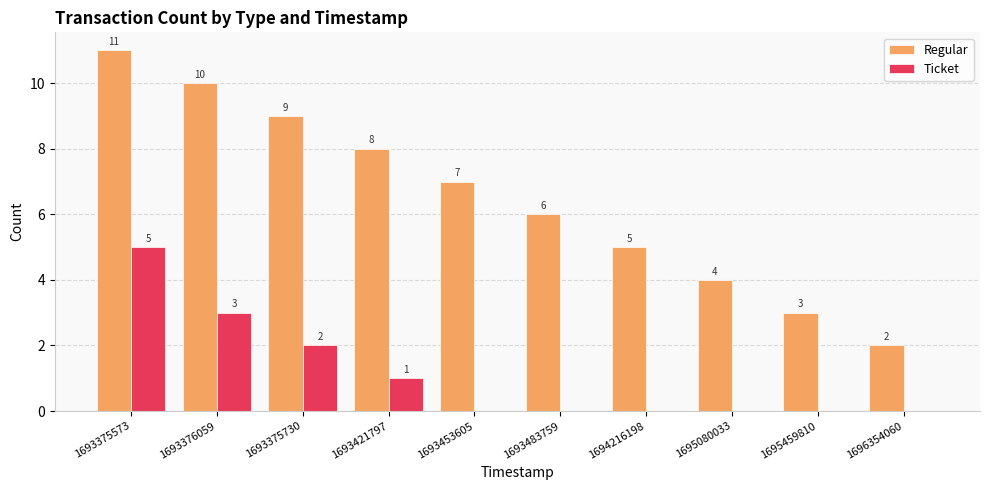

What is the greatest value displayed?

11